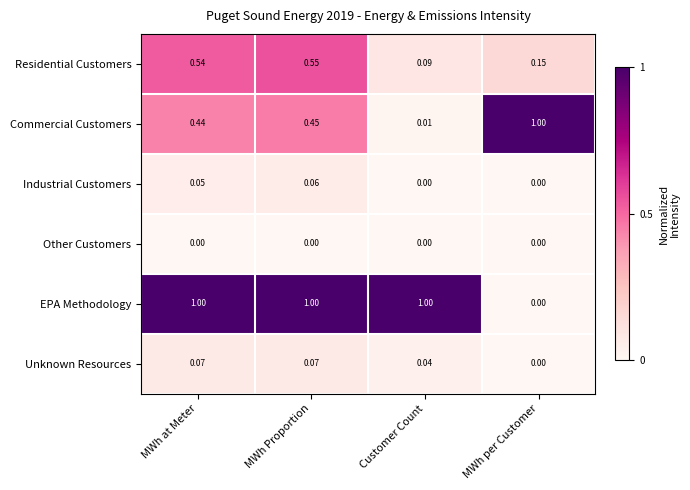

How many categories are shown in the chart?

4